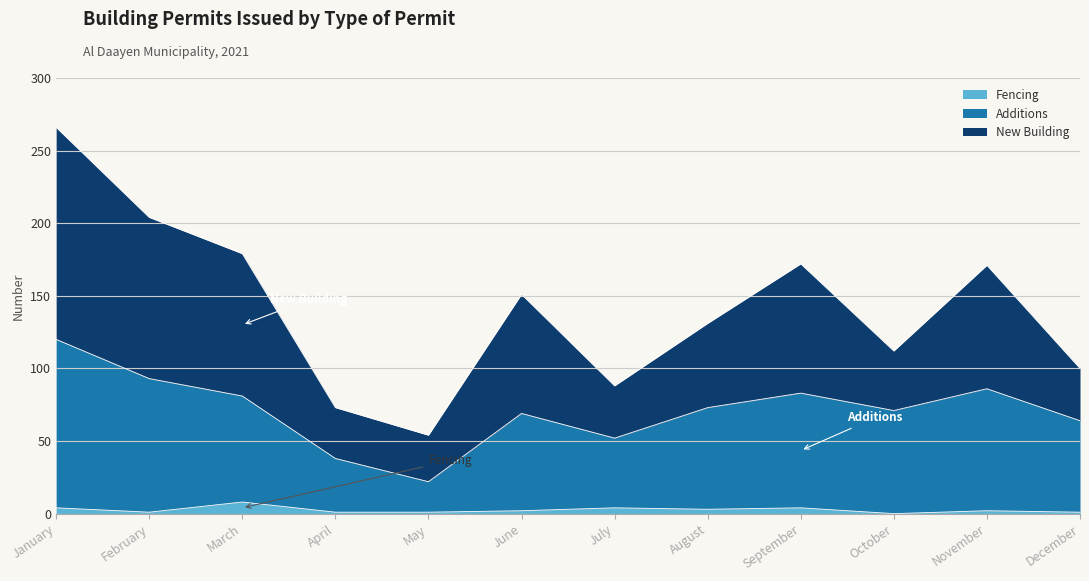

What is the value of the Additions point at the 11th from the left?

86